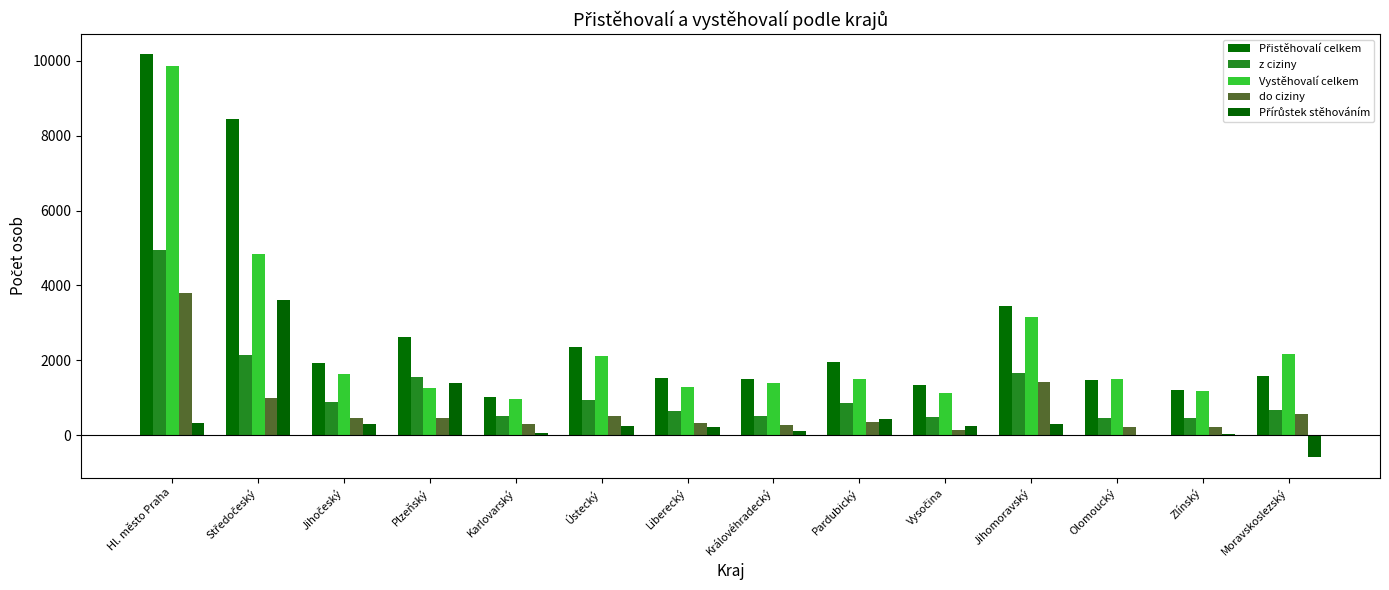

What is the label of the 7th bar from the right?

Královéhradecký